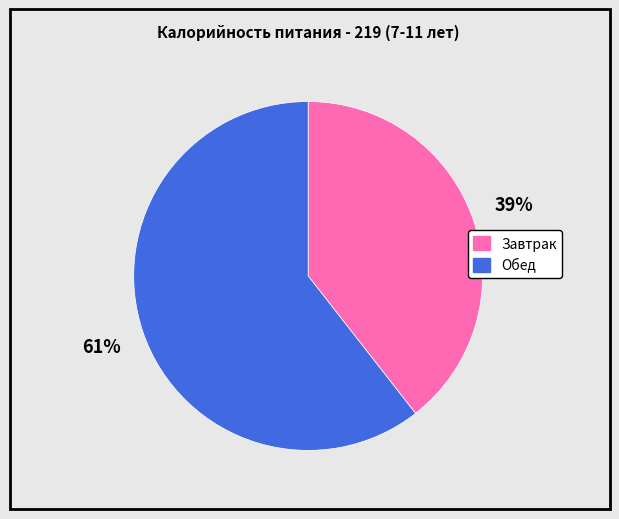

Combined, do Обед and Завтрак account for over 50%?

Yes